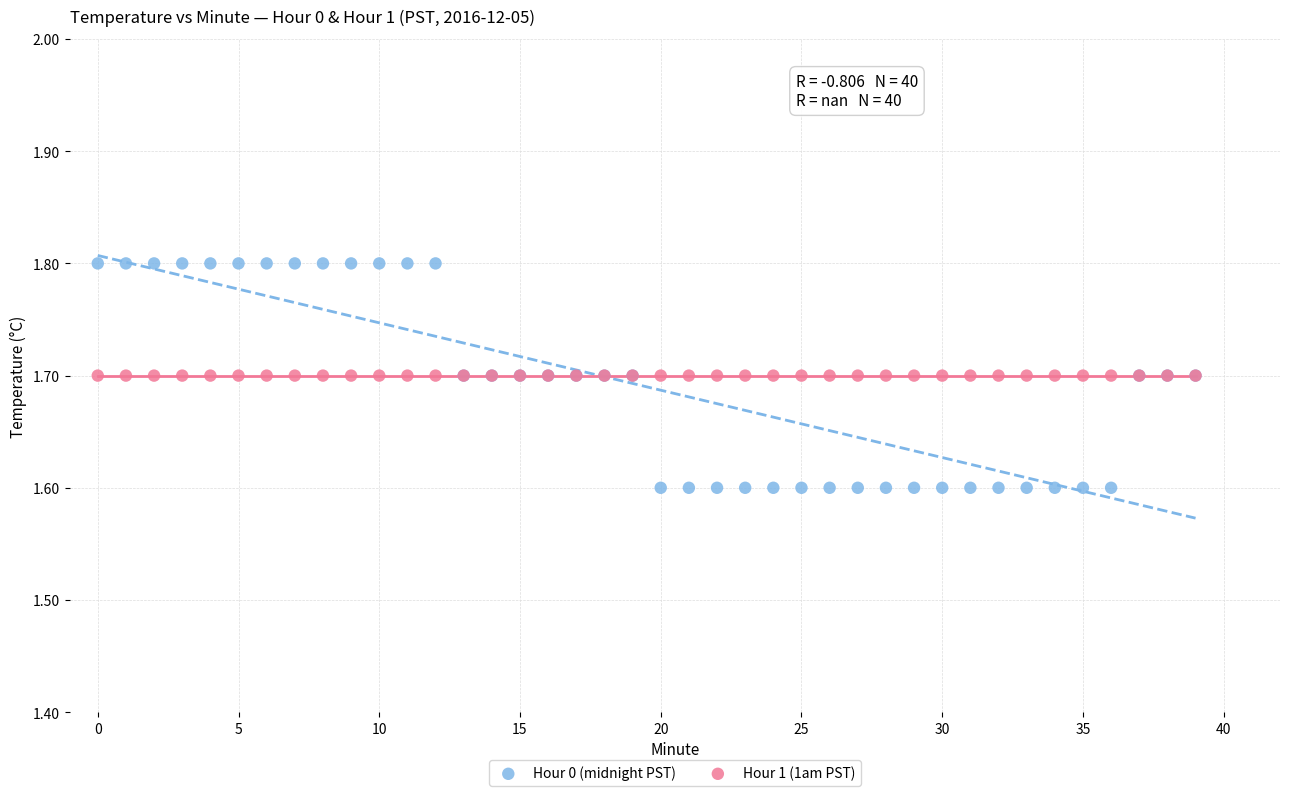

Which series contains the lowest Y value?

Hour 0 (midnight PST)